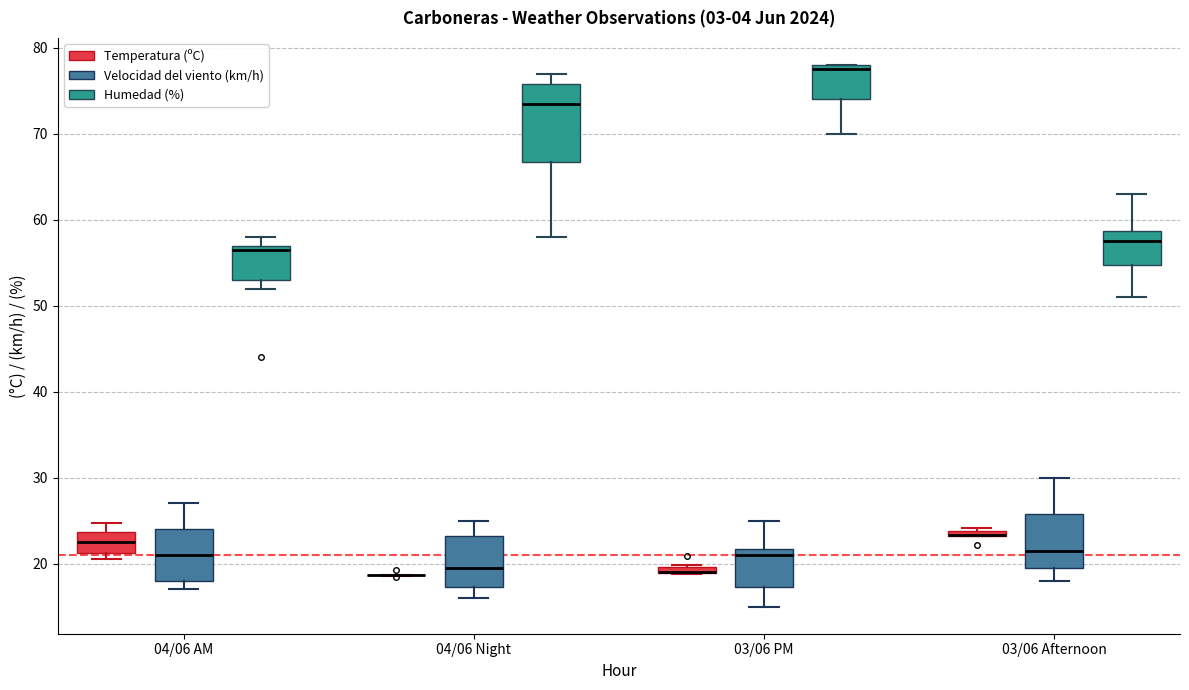

Comparing the boxes themselves (not the whiskers), which one is the tallest?

04/06 Night (Humedad (%))